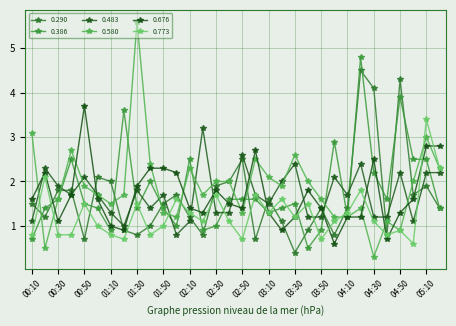

Reading left to right, extract all data points from this chart.

0.290: 1.5	1.2	1.8	1.8	0.7	2.1	2.0	0.9	0.8	1.0	1.5	1.7	1.2	0.8	1.9	2.0	2.5	0.7	1.6	1.1	0.4	0.9	1.4	0.8	1.4	4.5	4.1	0.8	4.3	1.7	1.9	1.4
0.386: 0.7	1.4	1.6	2.5	1.5	1.4	0.9	3.6	1.4	2.0	1.4	1.0	2.5	0.9	1.0	1.6	1.6	1.6	1.3	1.4	1.5	0.5	0.9	2.9	1.2	4.8	2.2	1.6	3.9	2.5	2.5	1.4
0.483: 1.1	2.3	1.9	1.7	2.1	1.7	1.3	1.0	1.8	1.4	1.7	0.8	1.1	3.2	1.3	1.3	2.6	1.7	1.5	2.0	2.4	1.2	1.2	2.1	1.7	2.4	1.2	1.2	2.2	1.1	2.2	2.2
0.580: 3.1	0.5	1.6	2.7	1.9	1.7	1.5	1.7	5.6	2.4	1.3	1.2	2.3	1.7	2.0	2.0	1.3	2.5	2.1	1.9	2.6	2.0	1.6	1.2	1.2	1.4	0.3	1.1	0.9	2.0	3.0	2.3
0.676: 1.6	2.2	1.1	1.7	3.7	1.6	1.0	0.9	1.9	2.3	2.3	2.2	1.4	1.3	1.8	1.5	1.4	2.7	1.3	0.9	1.2	1.8	1.4	0.6	1.2	1.2	2.5	0.7	1.3	1.6	2.8	2.8
0.773: 0.8	2.1	0.8	0.8	1.5	1.0	0.8	0.7	1.5	0.8	1.0	1.6	1.3	1.1	1.7	1.1	0.7	1.7	1.3	1.6	1.2	1.5	0.7	1.1	1.3	1.8	1.1	0.8	0.9	0.6	3.4	2.3